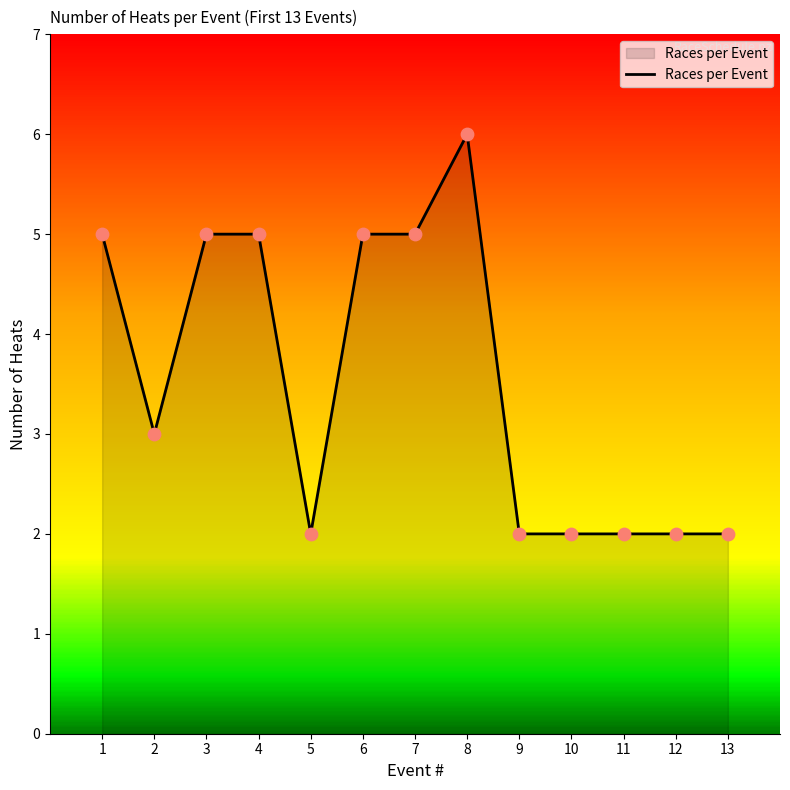

What is the ratio of the value at 1 to the value at 4?

1.0